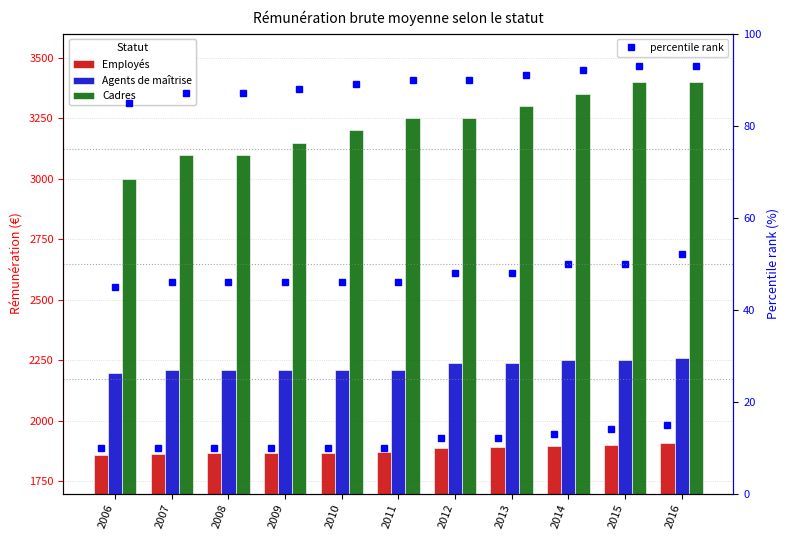

Which series has the largest range (max minus min)?

Cadres